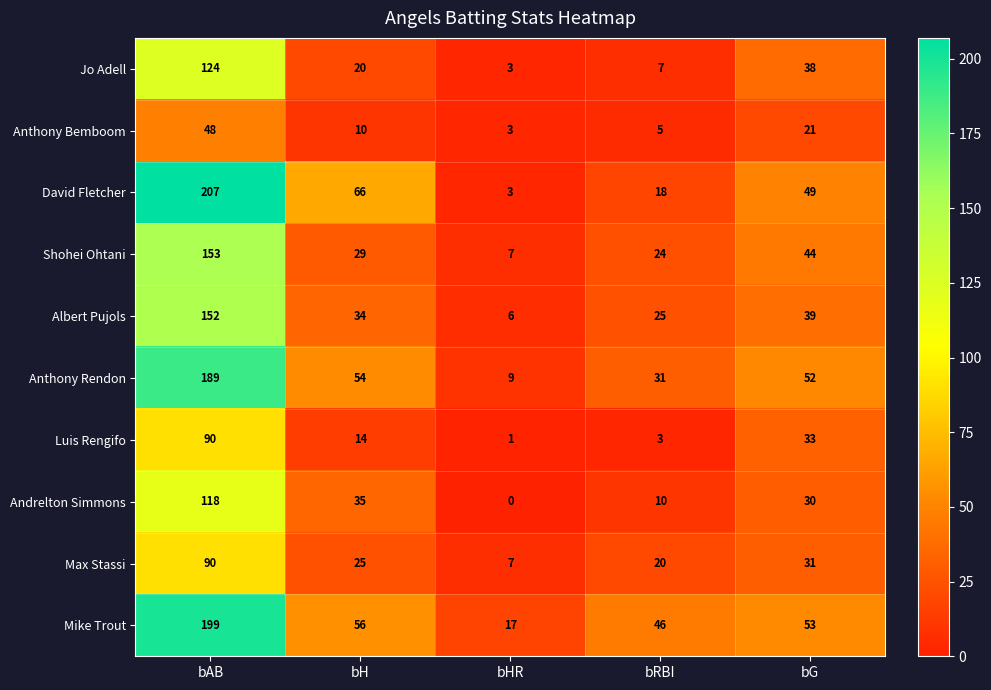

What is the greatest value displayed?

207